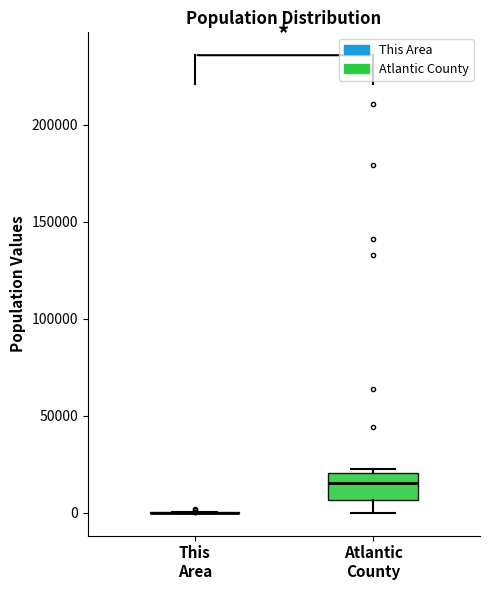

Where is the upper edge of the box for Atlantic County on the y-axis? The values are not printed on the chart, so give them approximately, as read against the axis.

20000